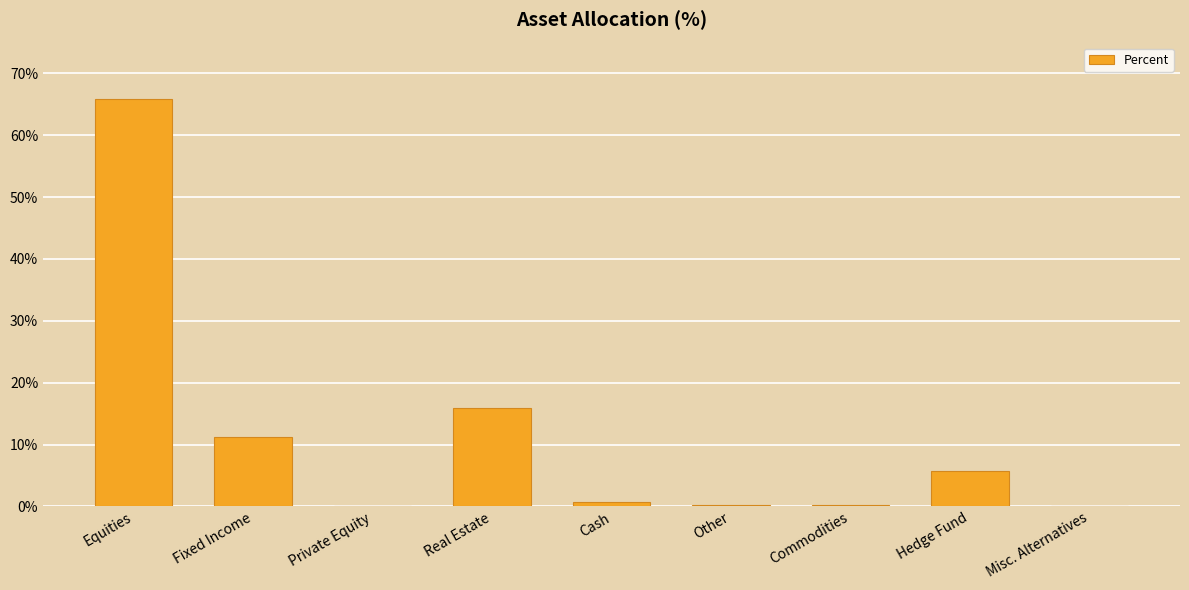

Is it true that the value at Private Equity is -45.4?

False